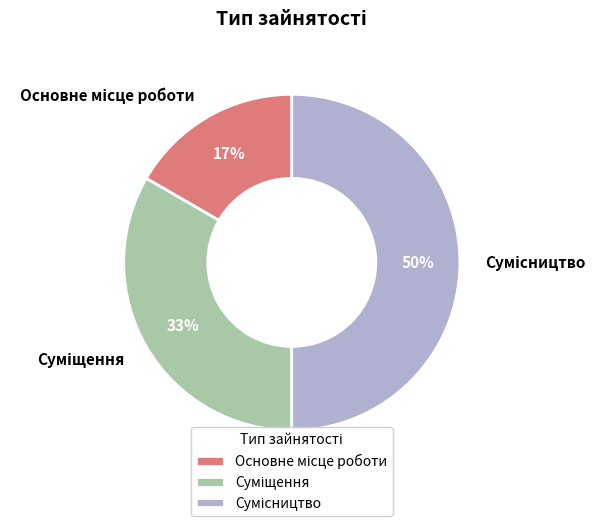

How many slices are in this pie chart?

3